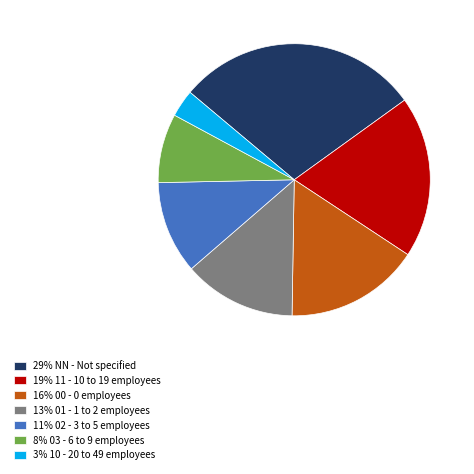

Does 16% 00 - 0 employees account for over 50% of the chart?

No